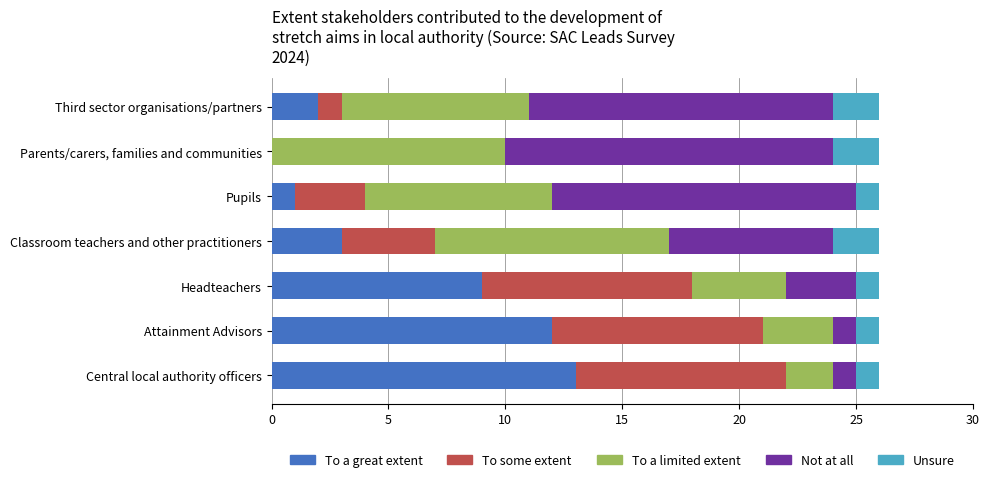

What is the total value across all series at Attainment Advisors?

26